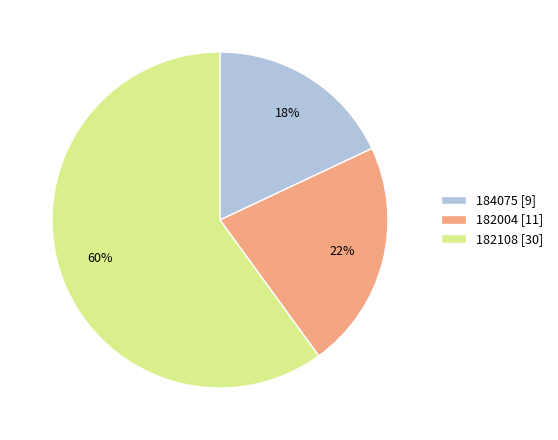

Between 182108 and 182004, which is larger?

182108